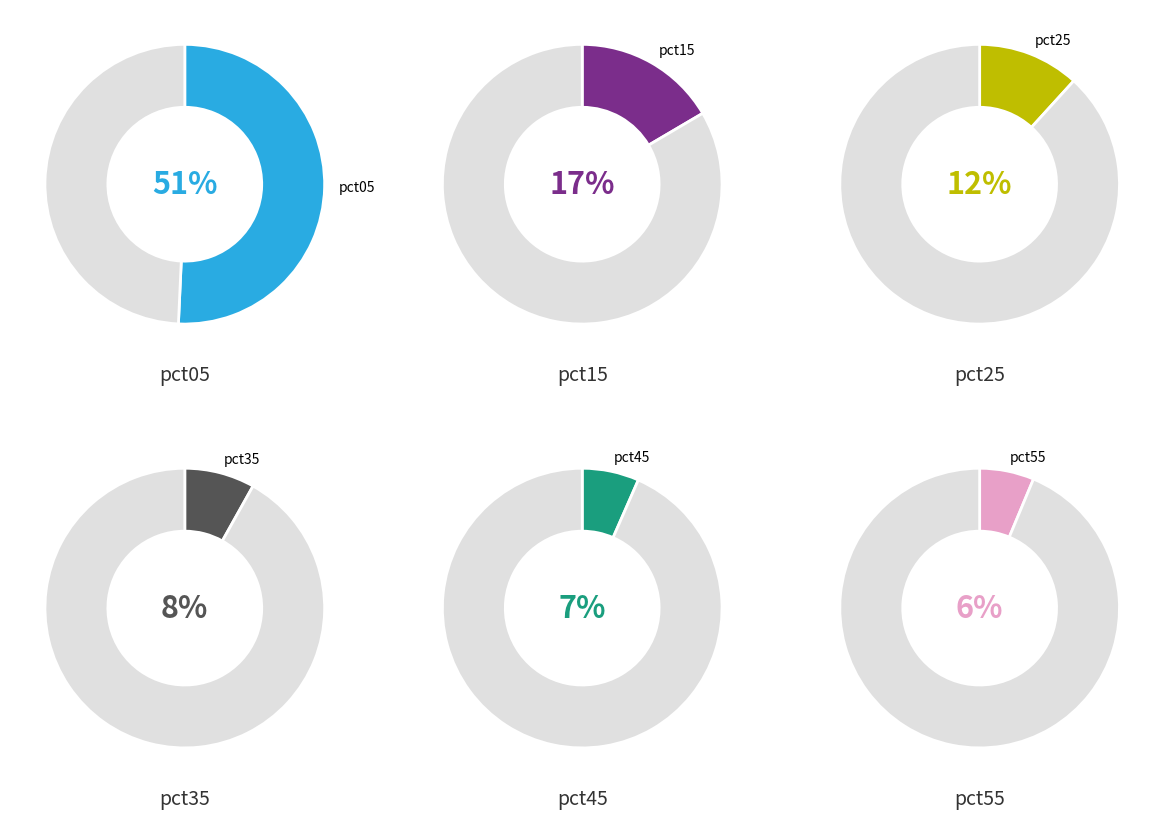

The pct35 slice represents 1% of the pie. True or false?

False